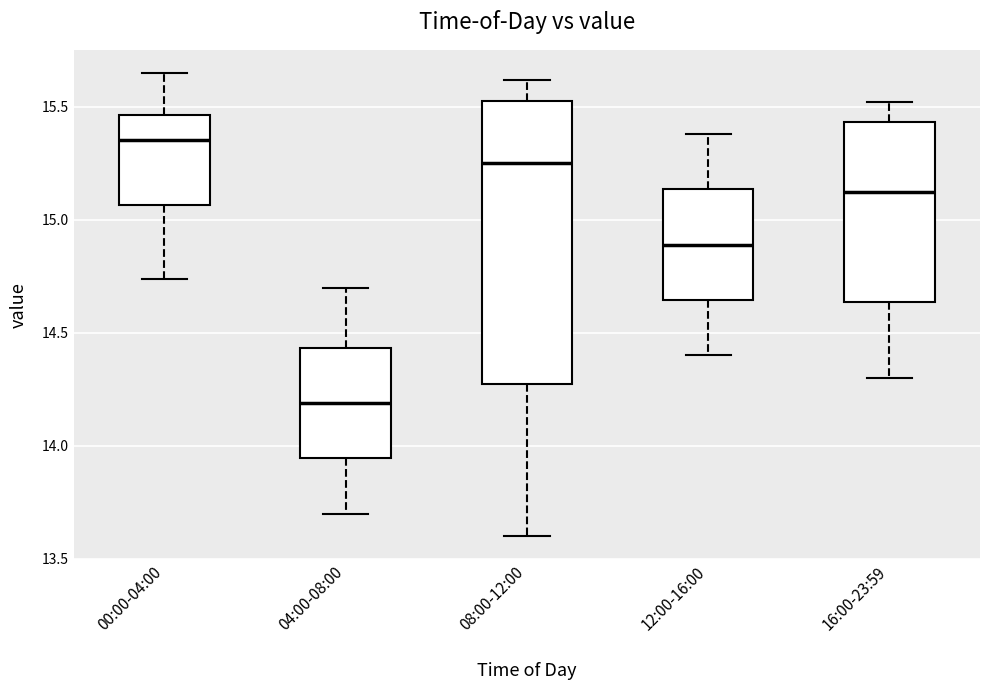

Which box is the tallest, from its lower edge to its upper edge?

08:00-12:00